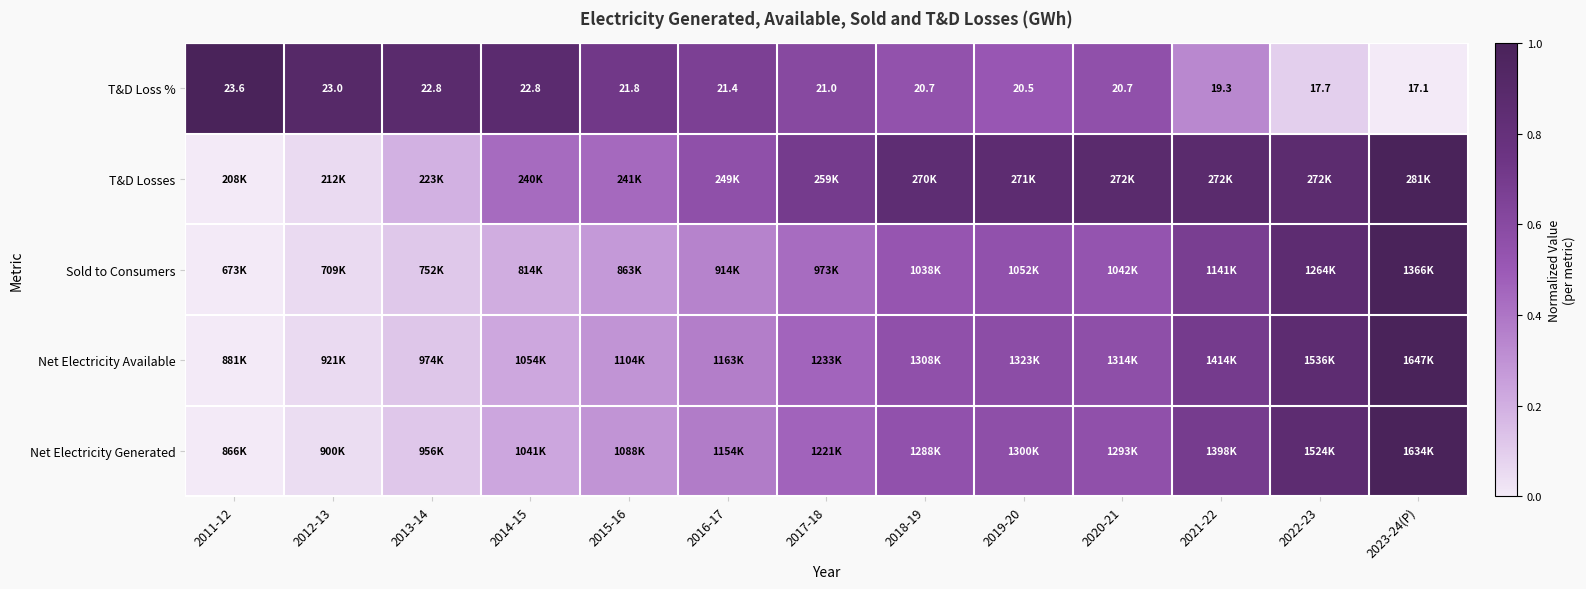

Which series has the largest total across all categories?

T&D Losses